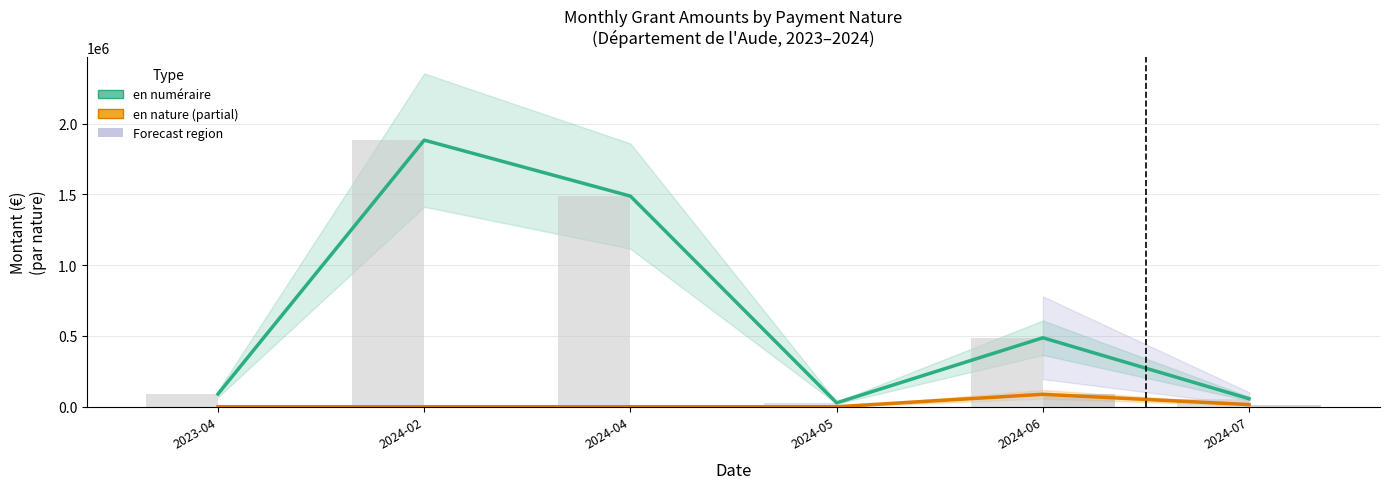

Which has a higher value, 2024-04 or 2024-06?

2024-04